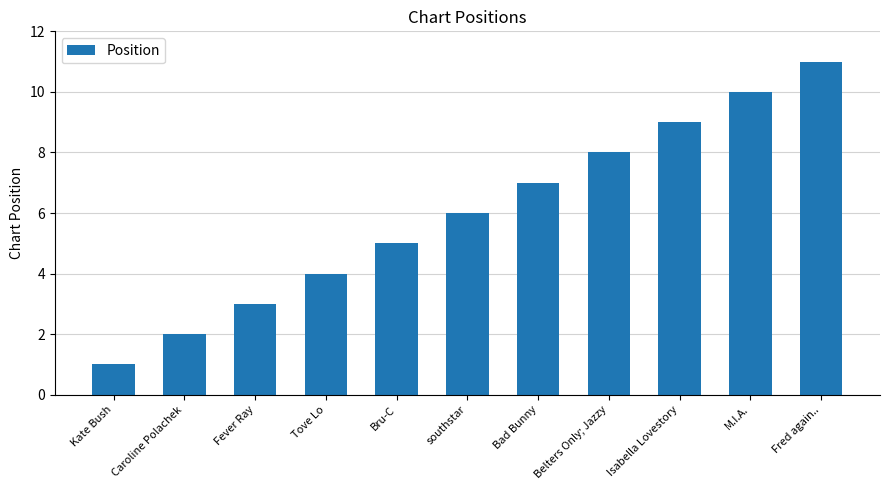

At which label is the value closest to 6?

southstar